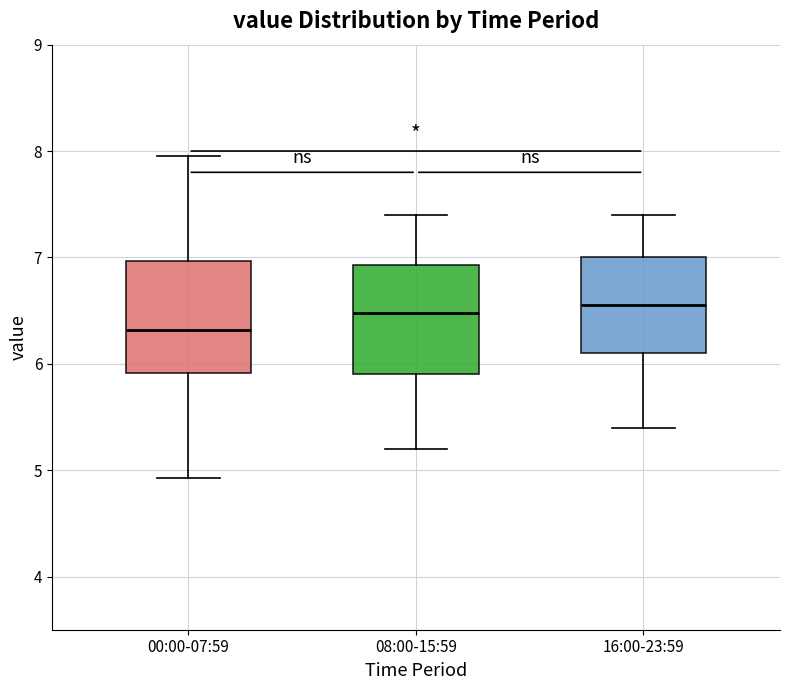

Where is the upper edge of the box for 16:00-23:59 on the y-axis? The values are not printed on the chart, so give them approximately, as read against the axis.

7.0